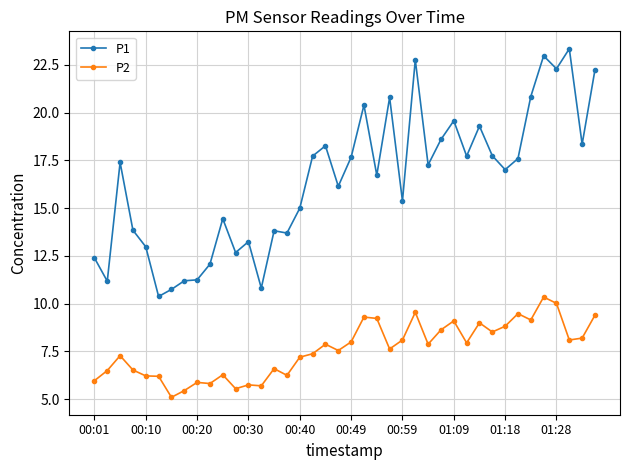

True or false: P2 and P1 cross at least once.

False